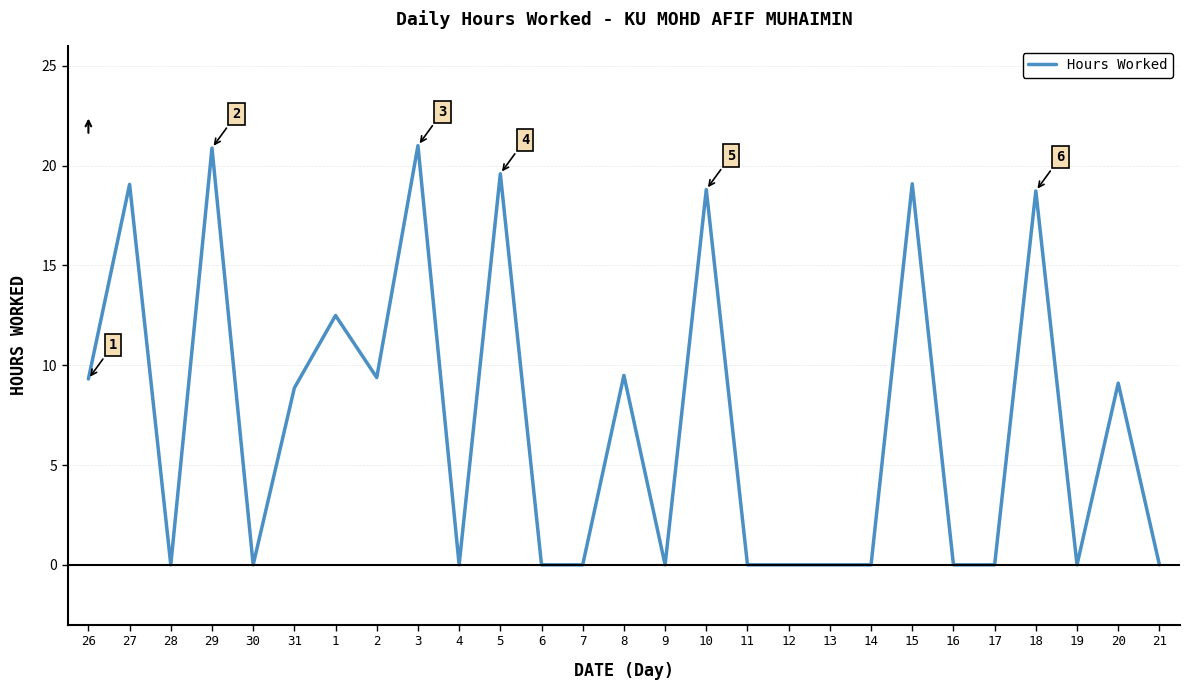

What is the change in value from 31 to 21?

-8.9